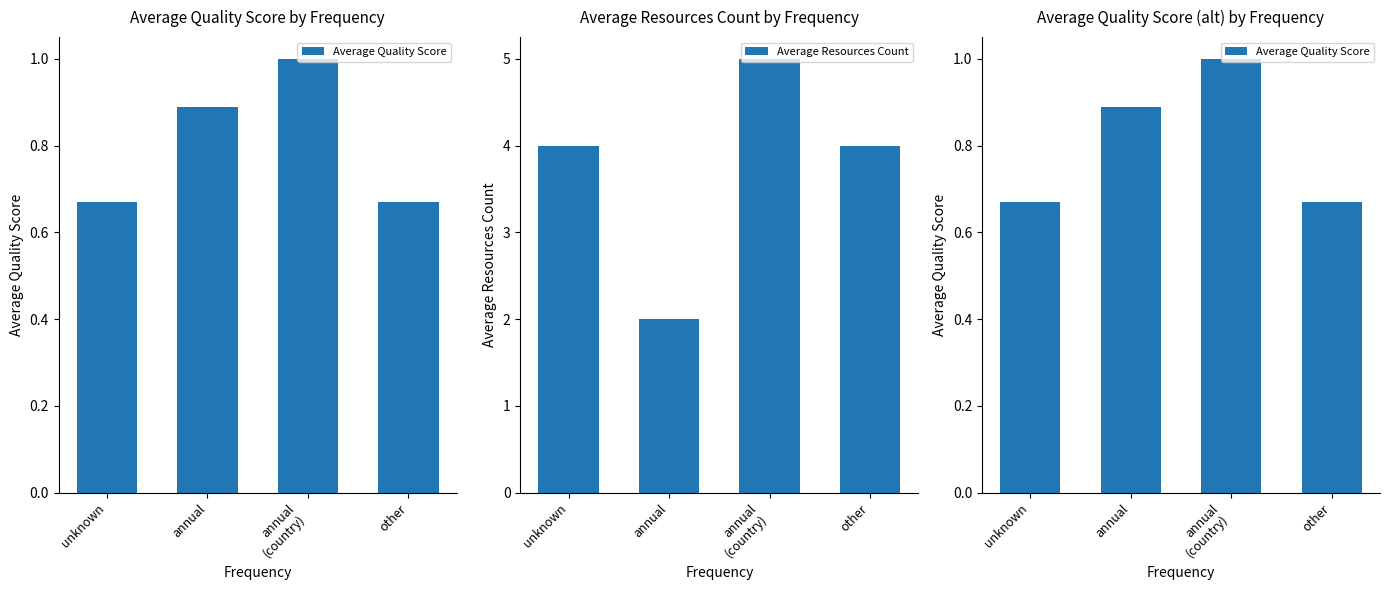

At which label is Average Resources Count closest to 3?

unknown